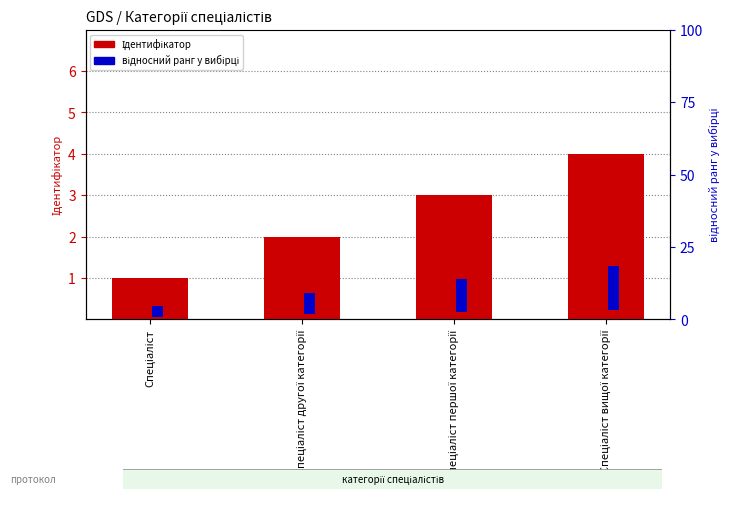

How many series are shown in this chart?

2